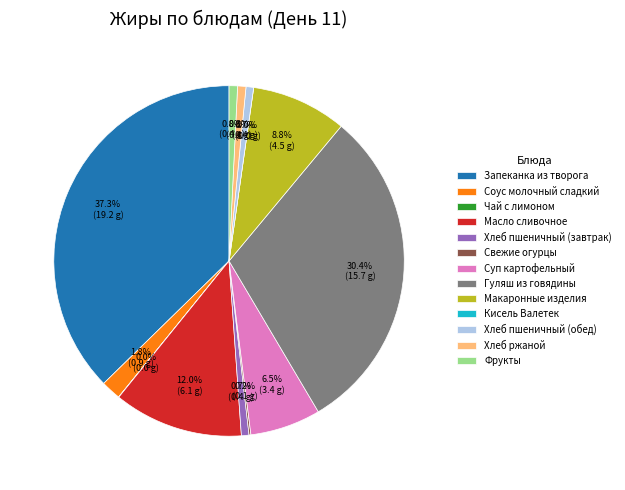

Does Масло сливочное account for over 50% of the chart?

No